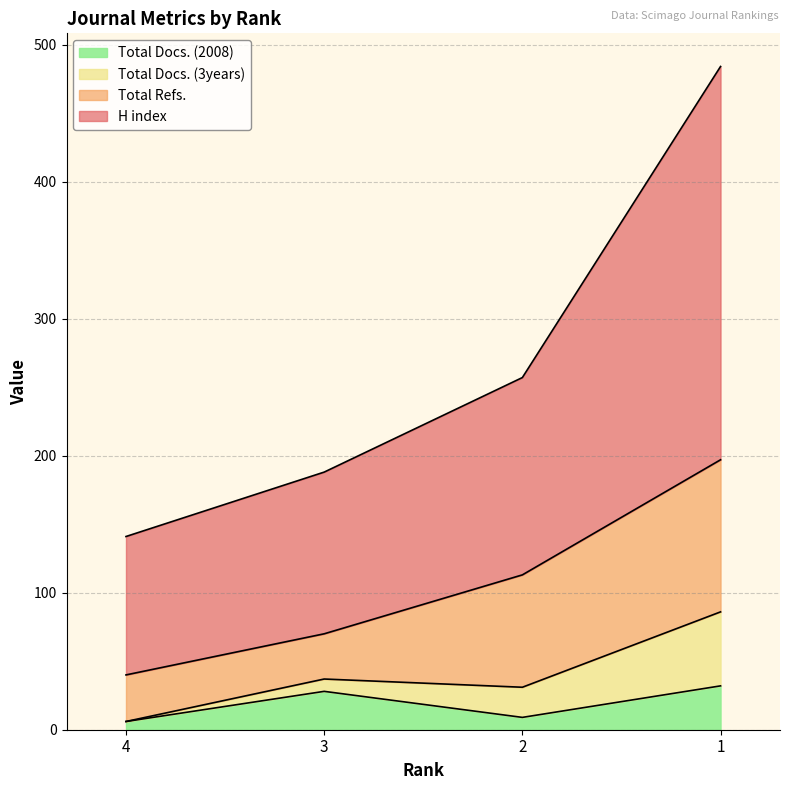

True or false: H index has a value of 484 at 1.

True